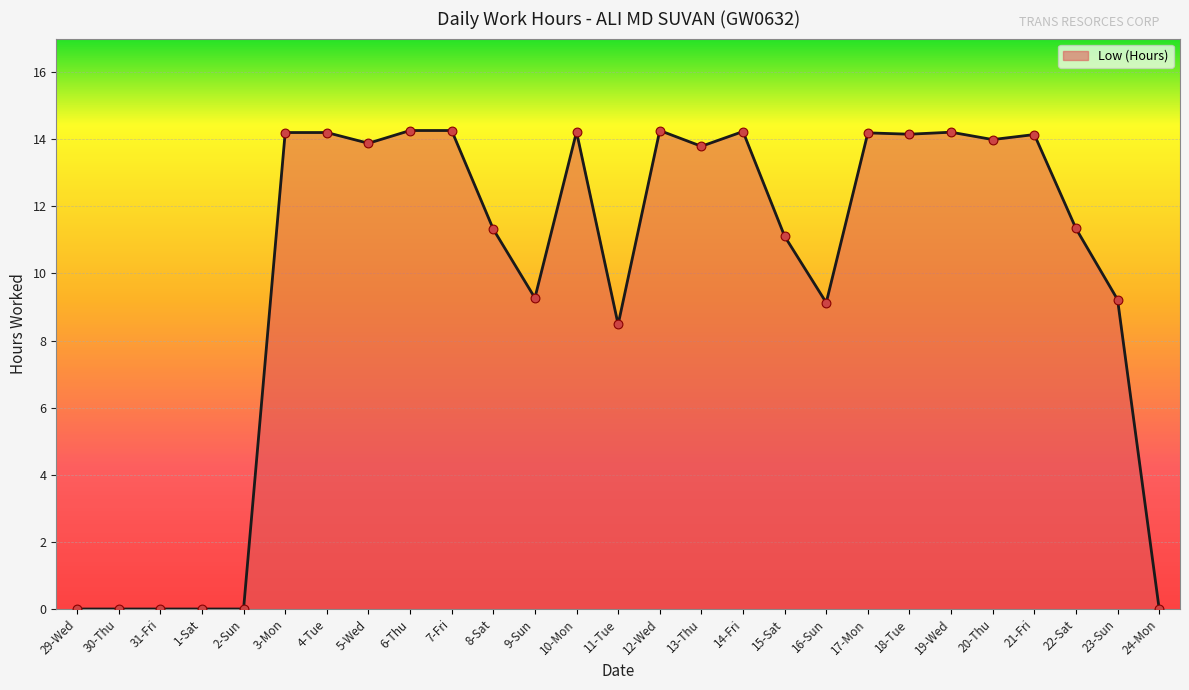

What is the change in value from 31-Fri to 19-Wed?

+14.2